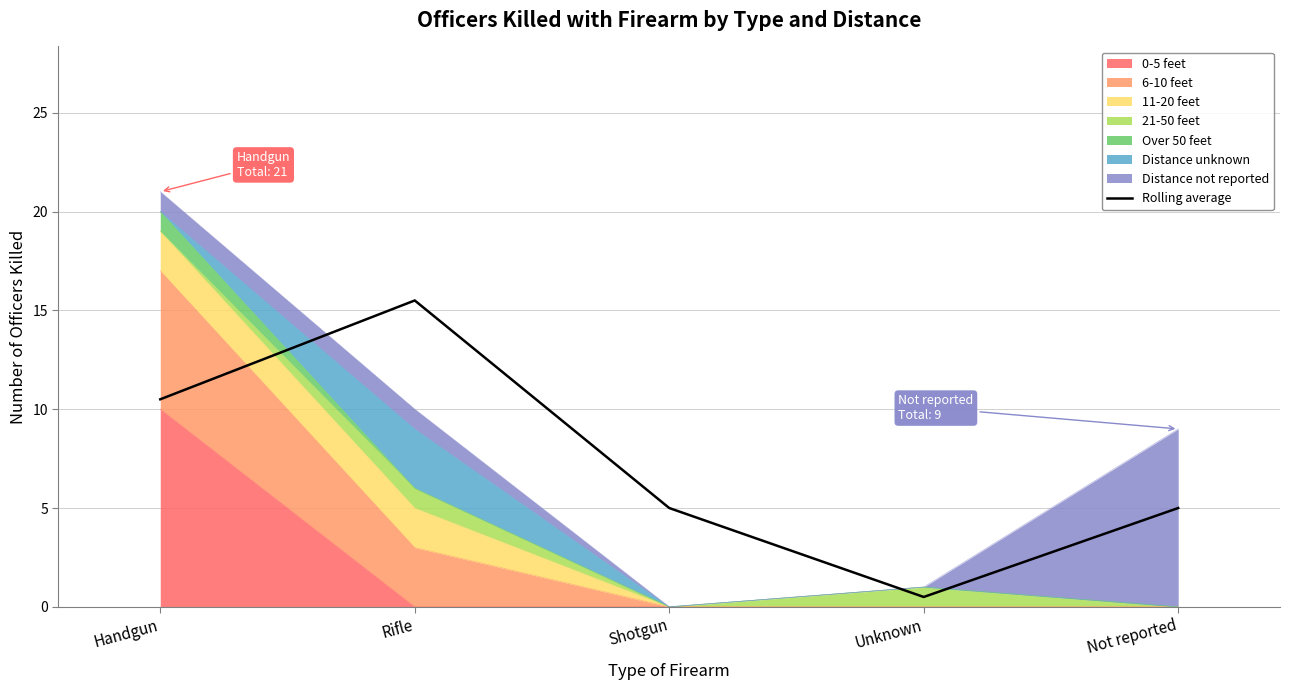

Reading left to right, list all the values displayed in this chart.

10.5	15.5	5.0	0.5	5.0